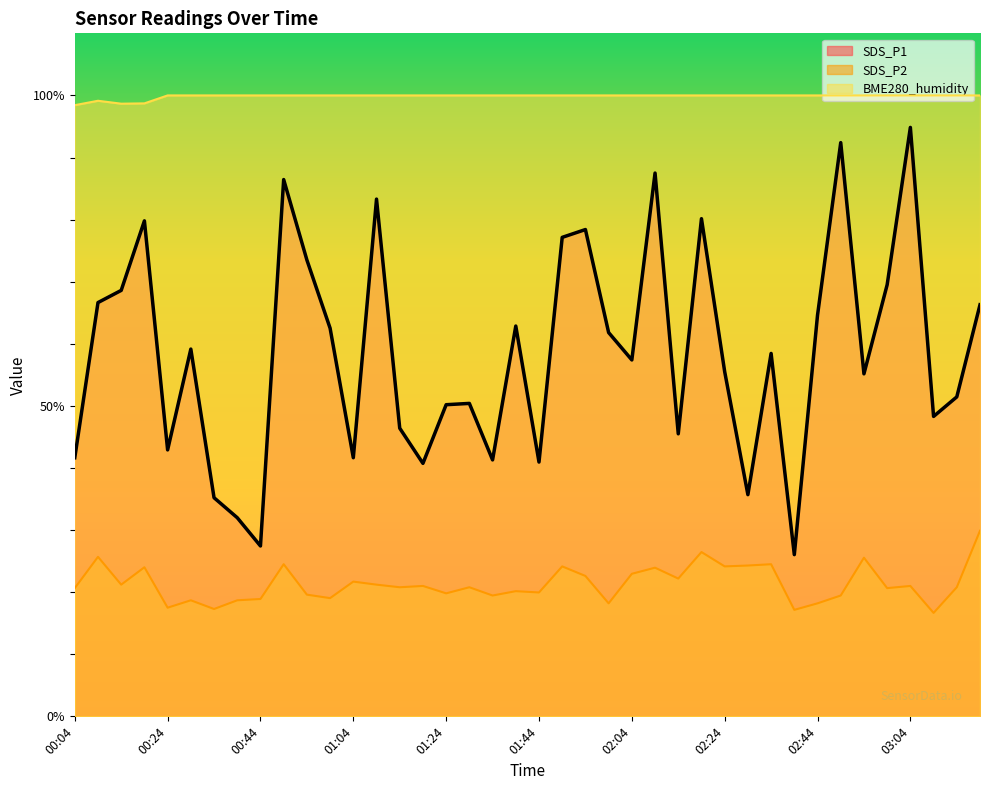

The BME280_humidity series shows 98.7 at 00:14. True or false?

True